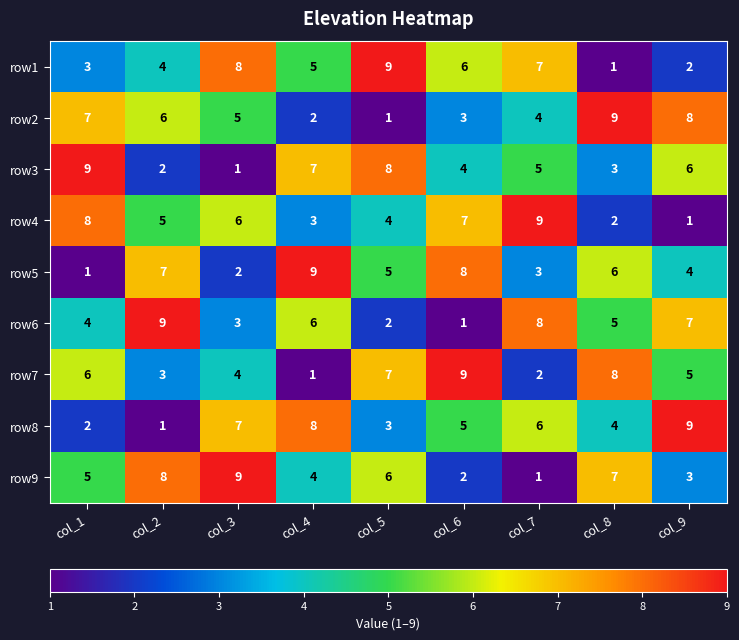

What is the total value across all series at col_9?

45